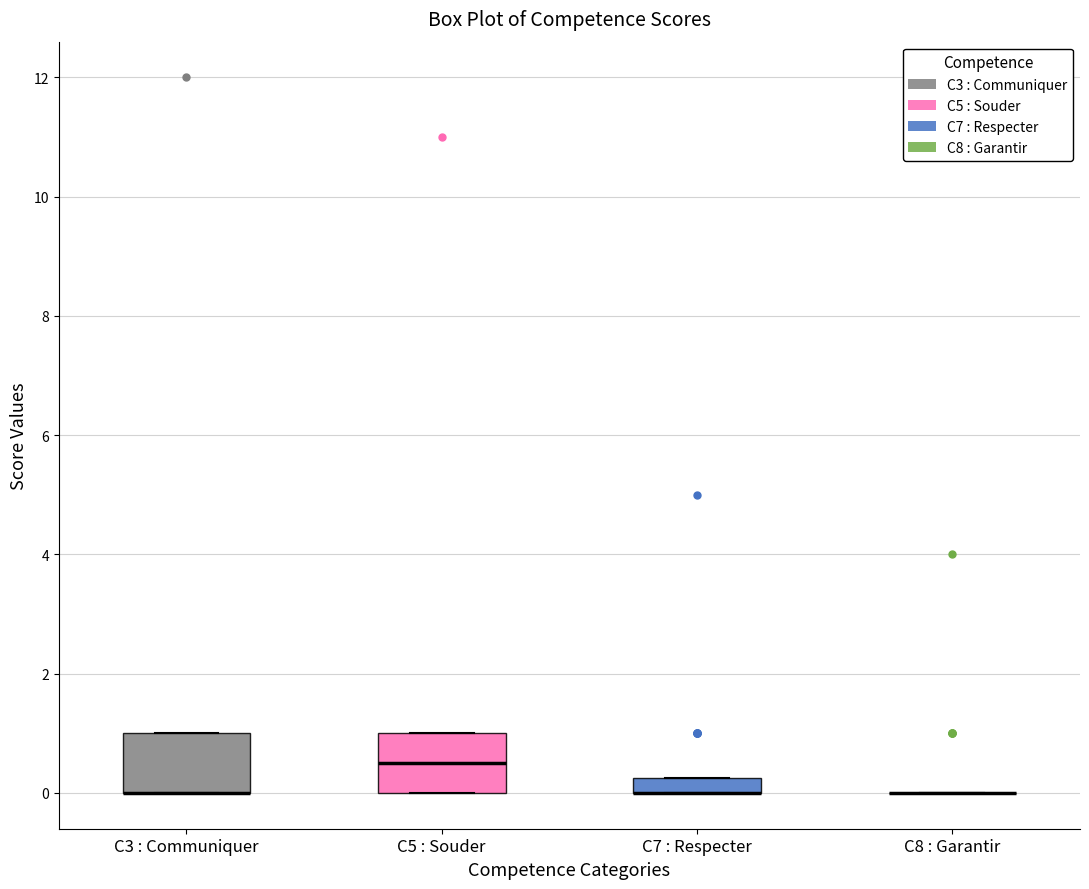

Where is the lower edge of the box for C3 : Communiquer on the y-axis? The values are not printed on the chart, so give them approximately, as read against the axis.

0.0